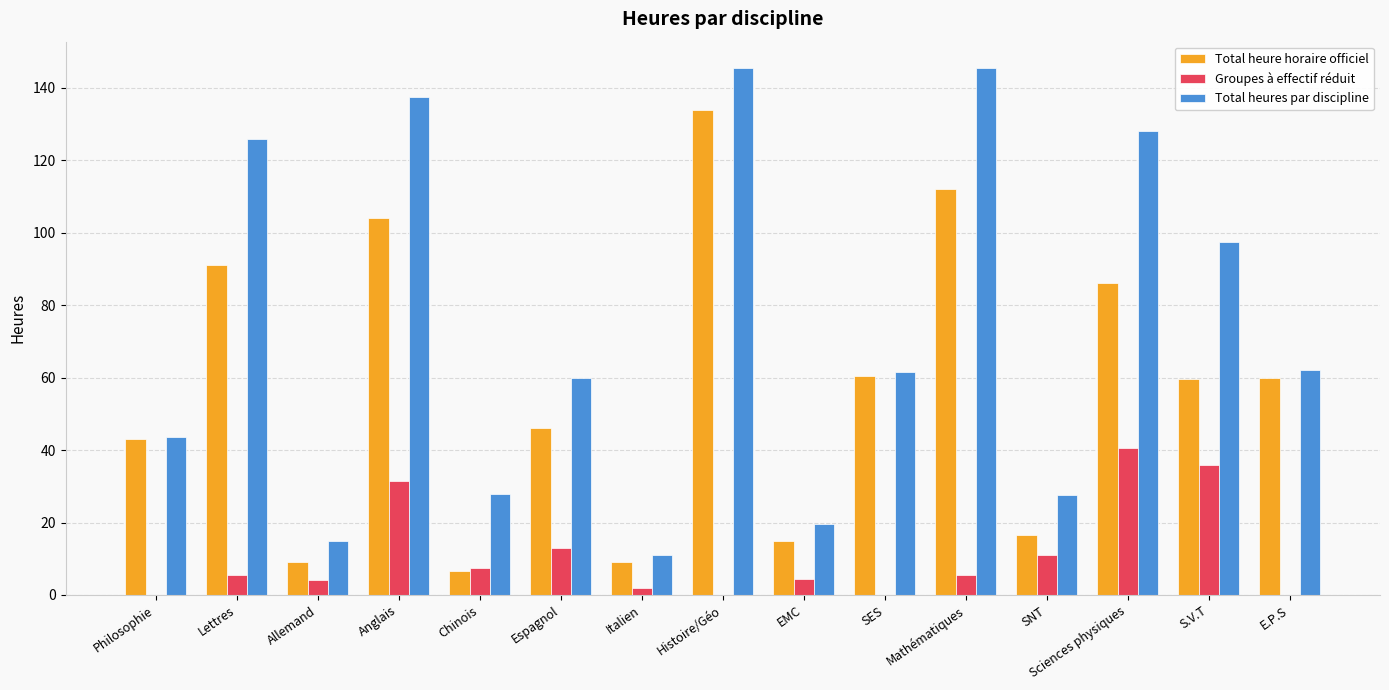

Which series changed the most between Histoire/Géo and SNT?

Total heures par discipline